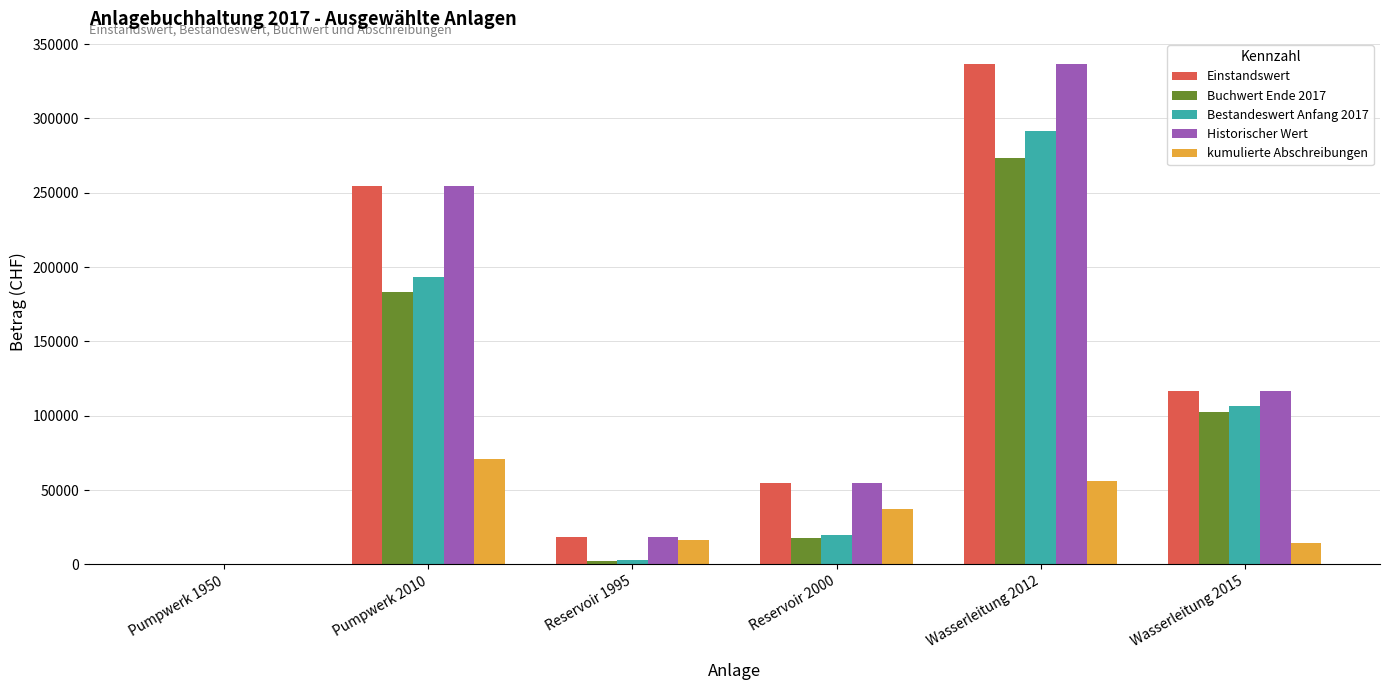

What is the total value across all series at Reservoir 2000?

184397.0